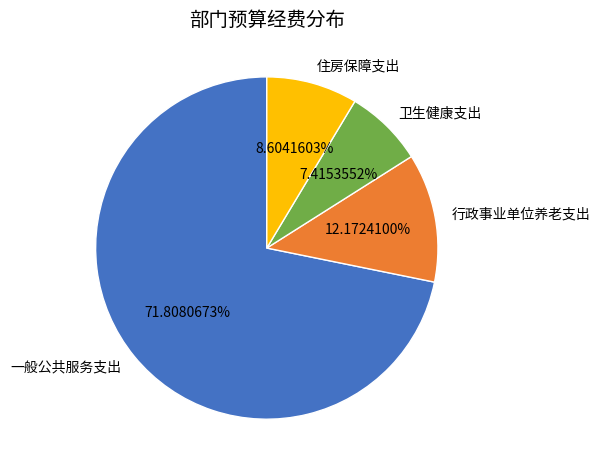

The 行政事业单位养老支出 slice represents 12% of the pie. True or false?

True